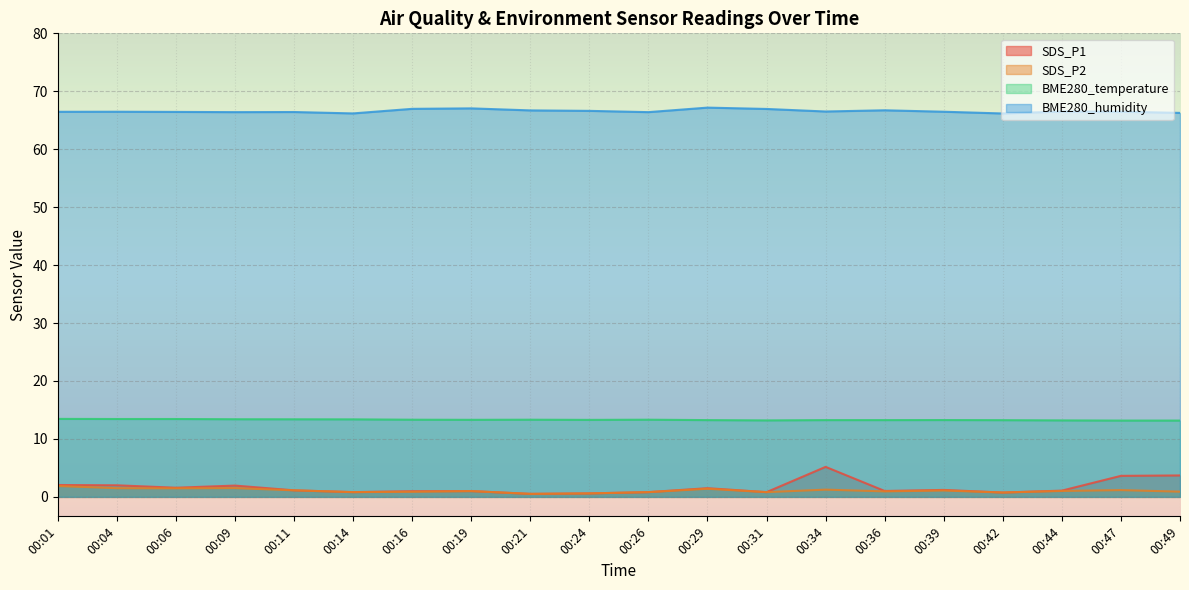

What is the difference between the maximum and minimum values in the SDS_P2 series?

1.4